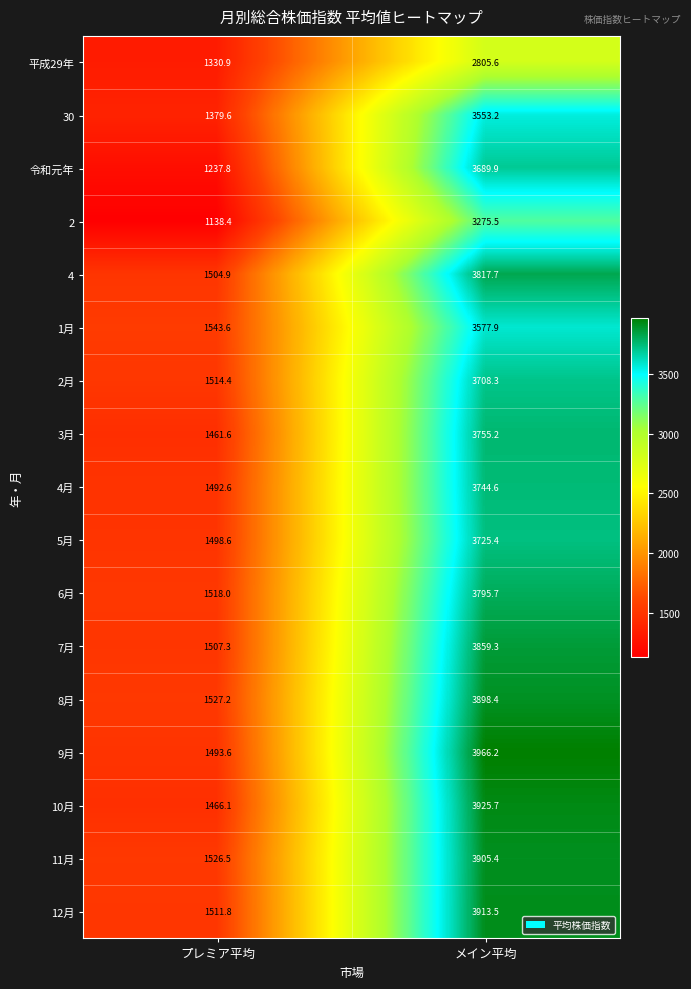

The 7月 series shows 3859.3 at メイン平均. True or false?

True